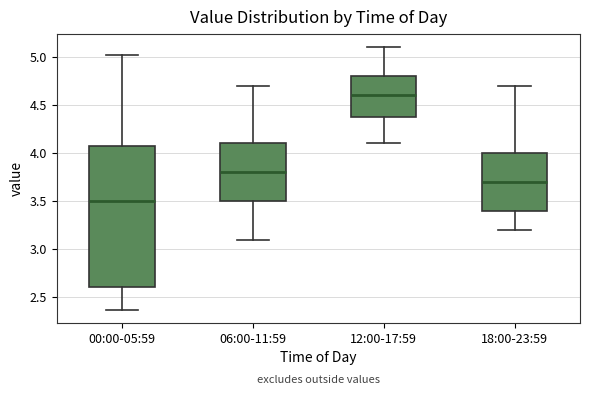

Comparing the boxes themselves (not the whiskers), which one is the tallest?

00:00-05:59